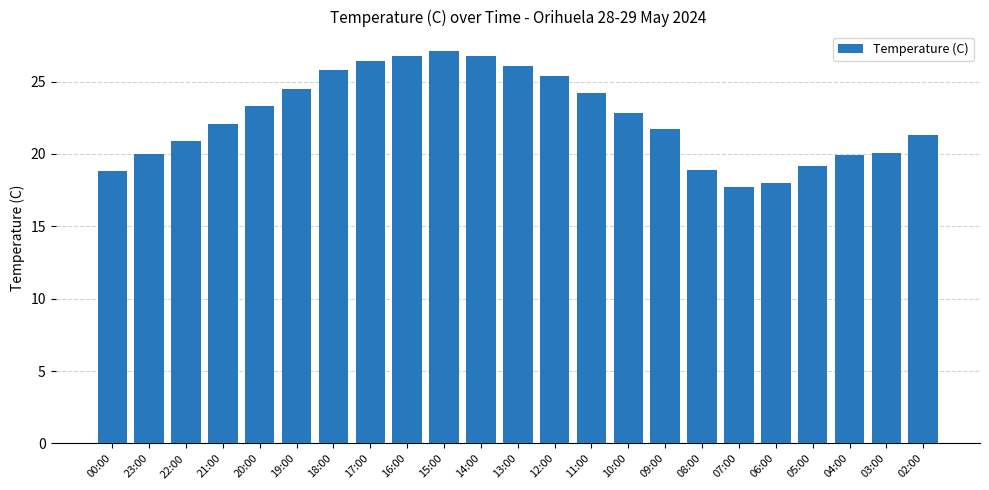

What is the label of the 21st bar from the left?

04:00